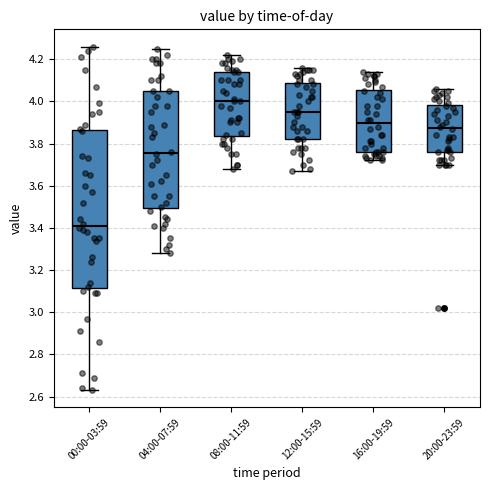

Where does the upper whisker of the box for 08:00-11:59 end on the y-axis? The values are not printed on the chart, so give them approximately, as read against the axis.

4.22